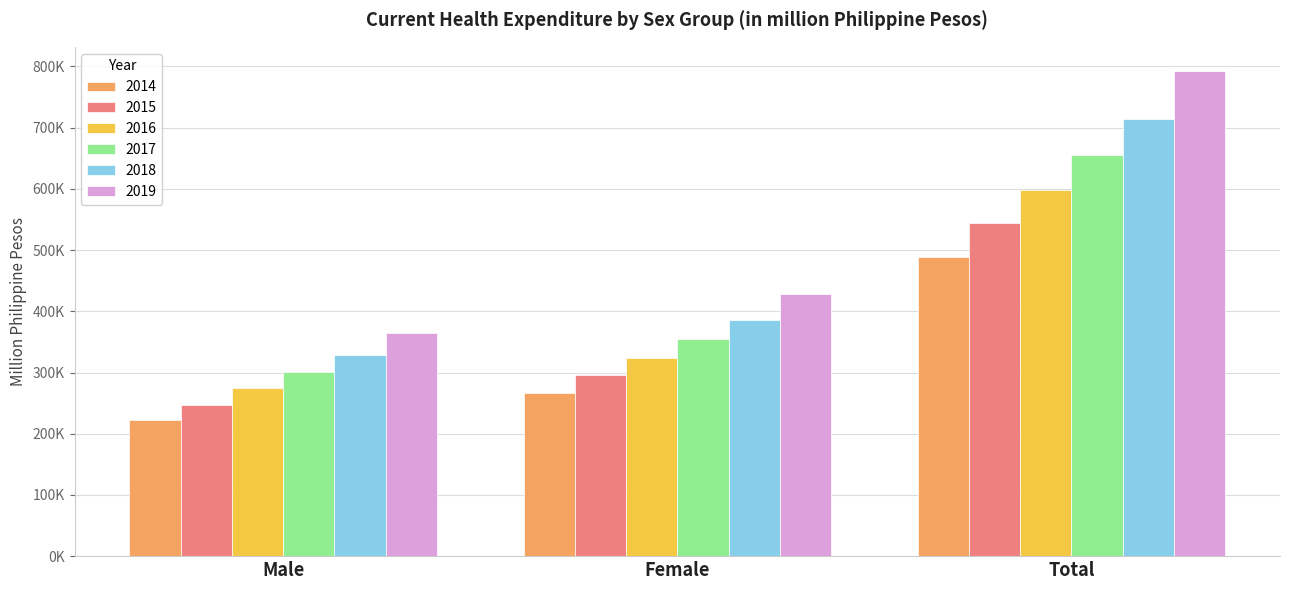

What position from the right is Male?

3